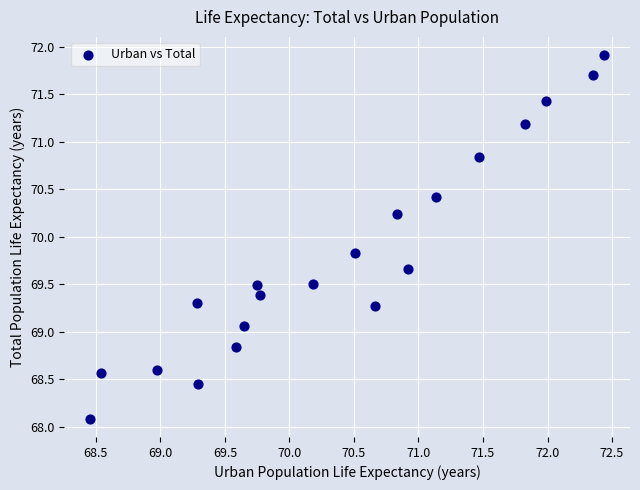

What is the range of X values (max minus min)?

4.0